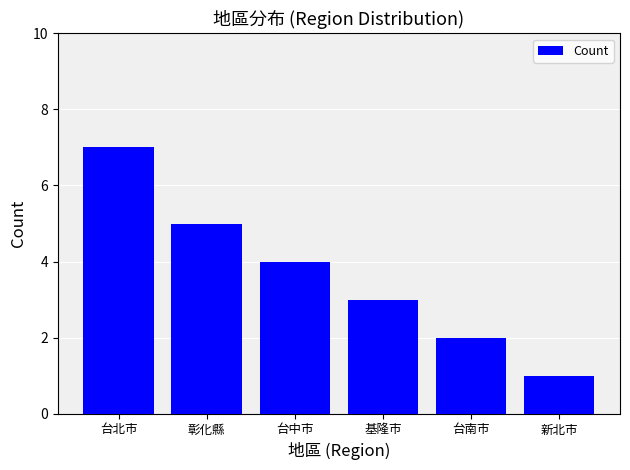

True or false: the data shows 6 at 台中市.

False